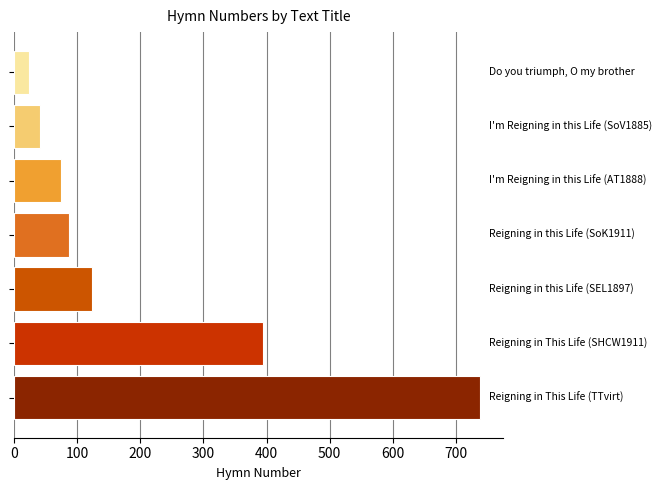

How many values are below 88?

3